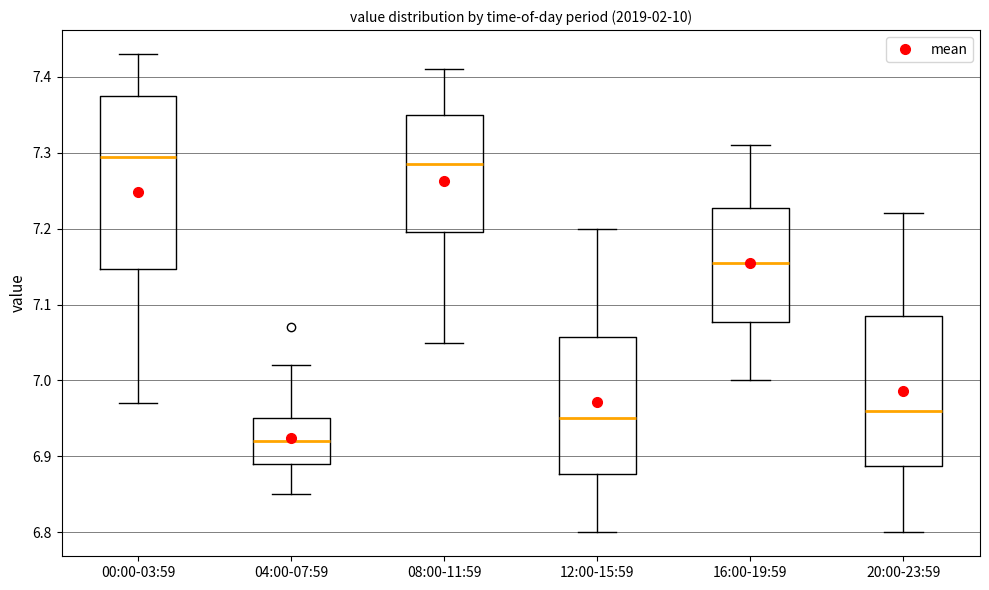

Which box is the tallest, from its lower edge to its upper edge?

00:00-03:59